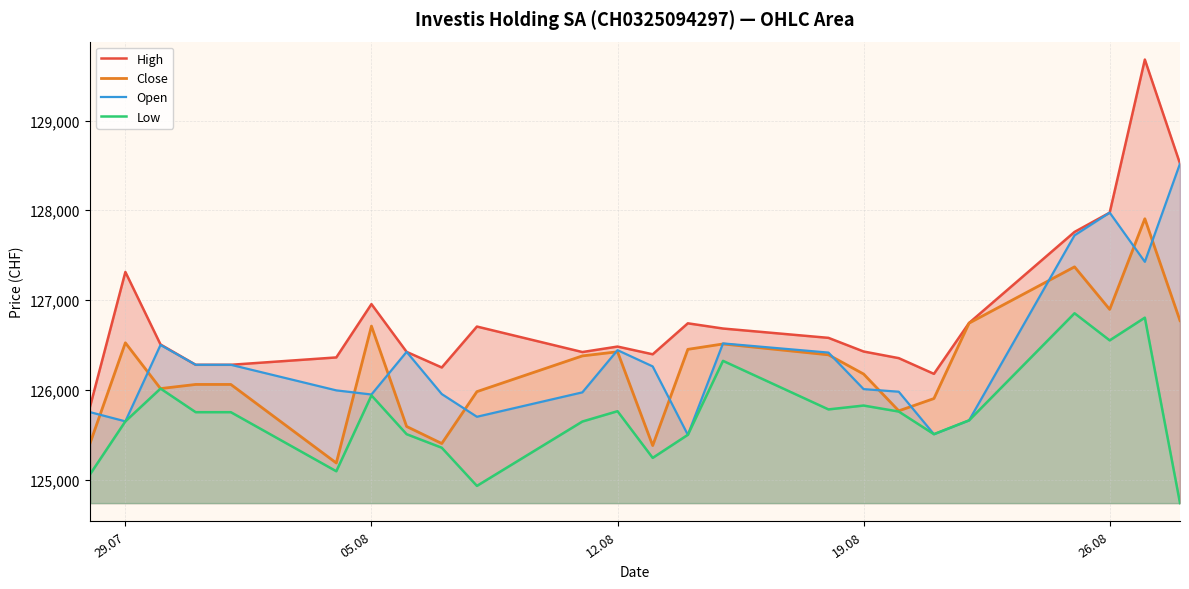

What is the average value of the Low series?

125708